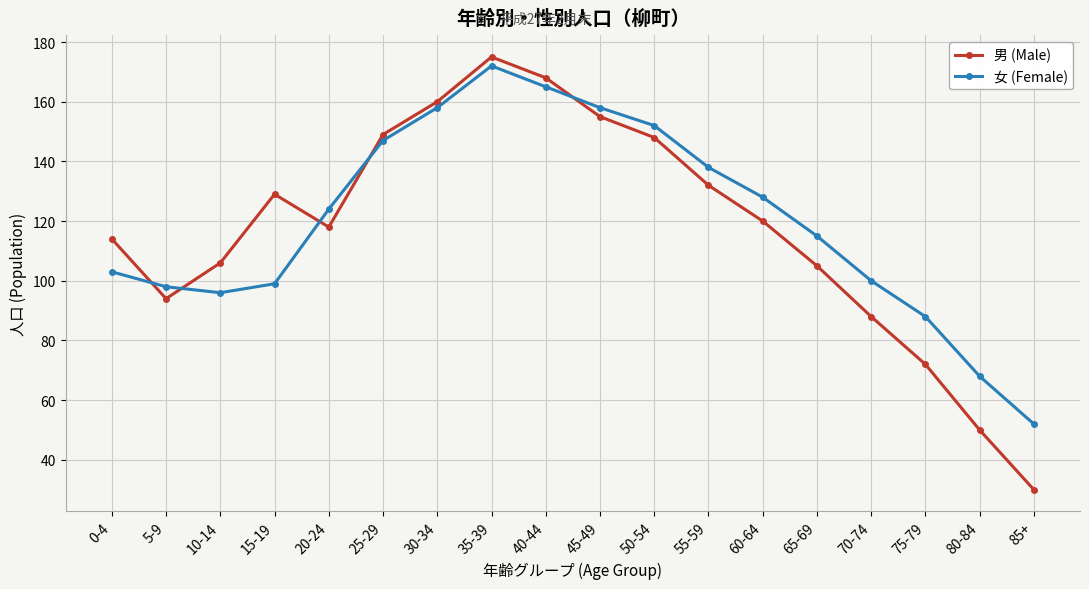

Reading left to right, list all the values displayed in this chart.

男 (Male): 0-4=114	5-9=94	10-14=106	15-19=129	20-24=118	25-29=149	30-34=160	35-39=175	40-44=168	45-49=155	50-54=148	55-59=132	60-64=120	65-69=105	70-74=88	75-79=72	80-84=50	85+=30
女 (Female): 0-4=103	5-9=98	10-14=96	15-19=99	20-24=124	25-29=147	30-34=158	35-39=172	40-44=165	45-49=158	50-54=152	55-59=138	60-64=128	65-69=115	70-74=100	75-79=88	80-84=68	85+=52